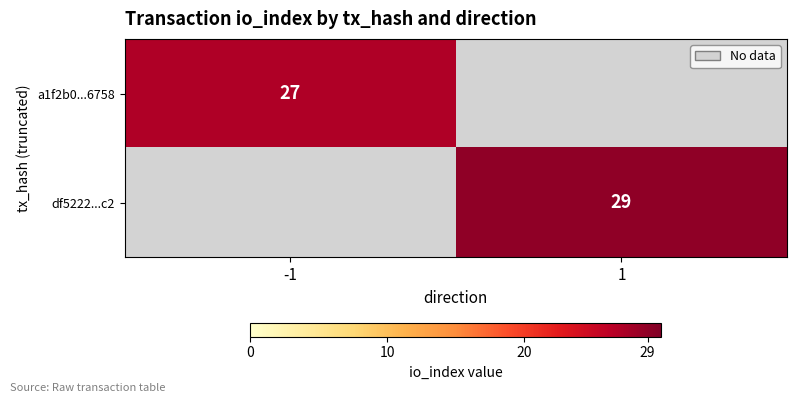

The value of df5222...c2 at 1 is 42. True or false?

False